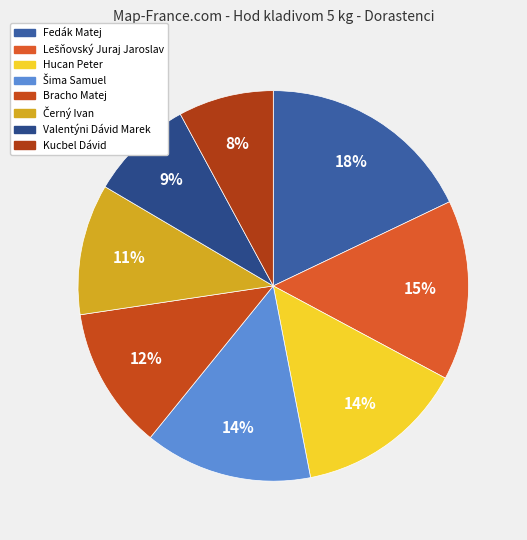

How many slices are in this pie chart?

8